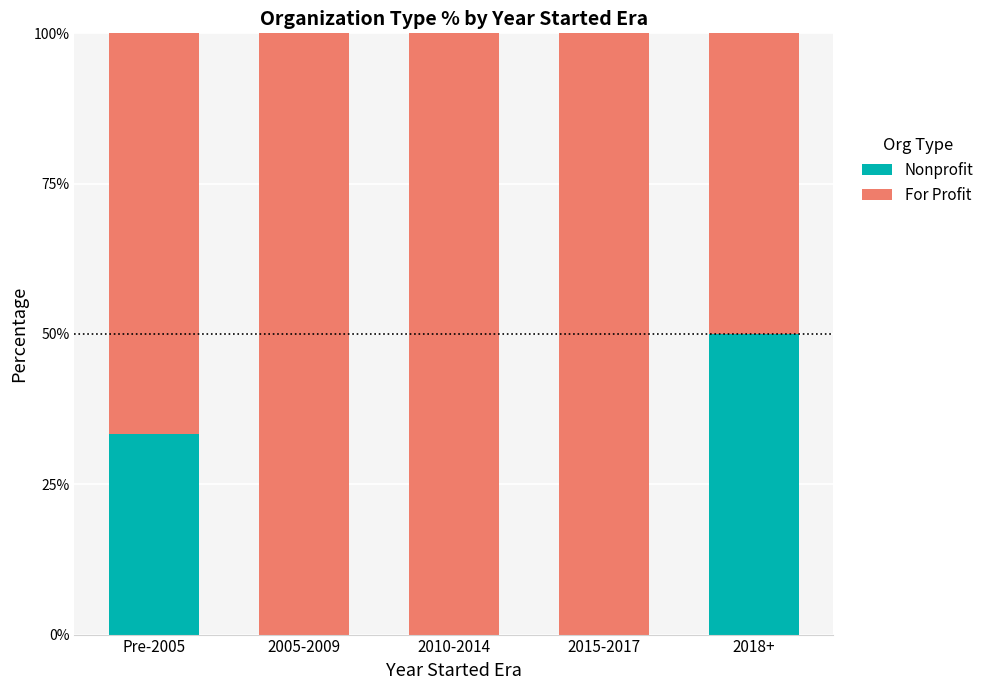

The Nonprofit series shows 55.1 at Pre-2005. True or false?

False